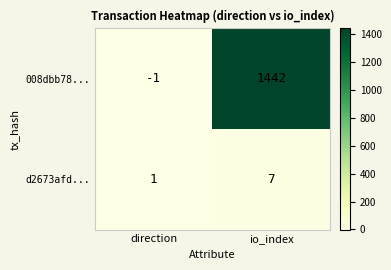

True or false: 008dbb78... has a value of 1442 at io_index.

True